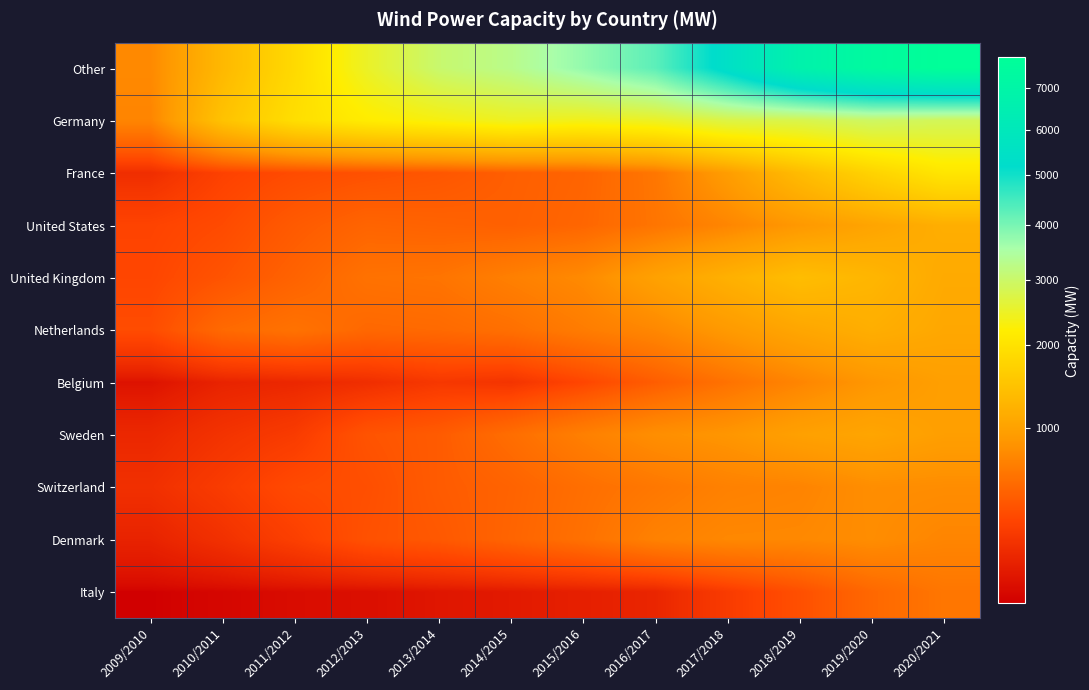

Reading left to right, extract all data points from this chart.

Other: 2009/2010=743	2010/2011=1313	2011/2012=1855	2012/2013=2496	2013/2014=3051	2014/2015=3287	2015/2016=3748	2016/2017=4260	2017/2018=5420	2018/2019=6739	2019/2020=7430	2020/2021=7780
Germany: 2009/2010=707	2010/2011=1467	2011/2012=1934	2012/2013=2185	2013/2014=2316	2014/2015=2452	2015/2016=2390	2016/2017=2483	2017/2018=2736	2018/2019=2785	2019/2020=2965	2020/2021=2876
France: 2009/2010=133	2010/2011=244	2011/2012=300	2012/2013=333	2013/2014=363	2014/2015=420	2015/2016=457	2016/2017=589	2017/2018=937	2018/2019=1359	2019/2020=1738	2020/2021=2071
United States: 2009/2010=254	2010/2011=295	2011/2012=391	2012/2013=458	2013/2014=442	2014/2015=428	2015/2016=470	2016/2017=578	2017/2018=713	2018/2019=880	2019/2020=1031	2020/2021=1169
United Kingdom: 2009/2010=269	2010/2011=349	2011/2012=447	2012/2013=557	2013/2014=571	2014/2015=662	2015/2016=749	2016/2017=988	2017/2018=1196	2018/2019=1387	2019/2020=1276	2020/2021=1108
Netherlands: 2009/2010=302	2010/2011=495	2011/2012=558	2012/2013=482	2013/2014=494	2014/2015=537	2015/2016=635	2016/2017=729	2017/2018=899	2018/2019=1056	2019/2020=1168	2020/2021=1076
Belgium: 2009/2010=34	2010/2011=86	2011/2012=103	2012/2013=133	2013/2014=185	2014/2015=162	2015/2016=267	2016/2017=408	2017/2018=556	2018/2019=707	2019/2020=864	2020/2021=965
Sweden: 2009/2010=105	2010/2011=159	2011/2012=205	2012/2013=348	2013/2014=396	2014/2015=523	2015/2016=663	2016/2017=791	2017/2018=857	2018/2019=977	2019/2020=1042	2020/2021=958
Switzerland: 2009/2010=142	2010/2011=209	2011/2012=294	2012/2013=319	2013/2014=397	2014/2015=447	2015/2016=530	2016/2017=599	2017/2018=674	2018/2019=698	2019/2020=785	2020/2021=775
Denmark: 2009/2010=85	2010/2011=147	2011/2012=230	2012/2013=334	2013/2014=378	2014/2015=457	2015/2016=546	2016/2017=676	2017/2018=731	2018/2019=736	2019/2020=777	2020/2021=710
Italy: 2009/2010=10	2010/2011=14	2011/2012=22	2012/2013=27	2013/2014=43	2014/2015=55	2015/2016=73	2016/2017=95	2017/2018=204	2018/2019=323	2019/2020=482	2020/2021=587